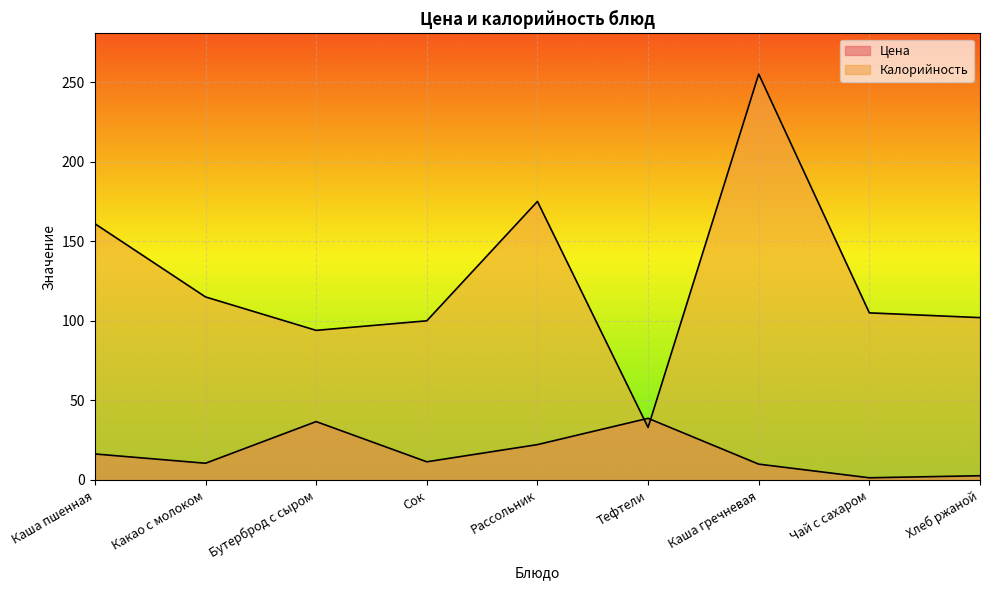

What is the total value across all series at Рассольник?

197.2